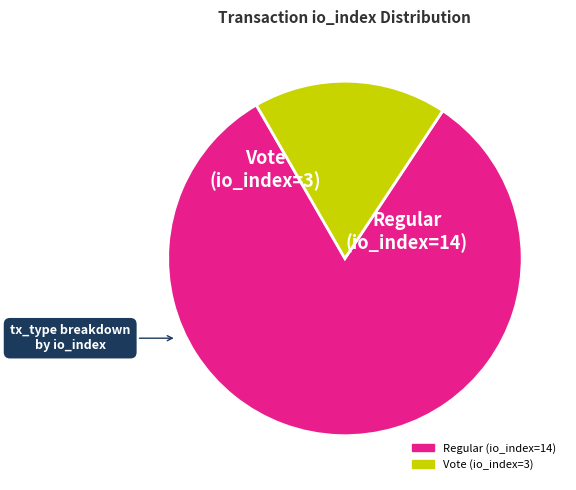

Rank the categories by value from highest to lowest.

Regular (io_index=14), Vote (io_index=3)